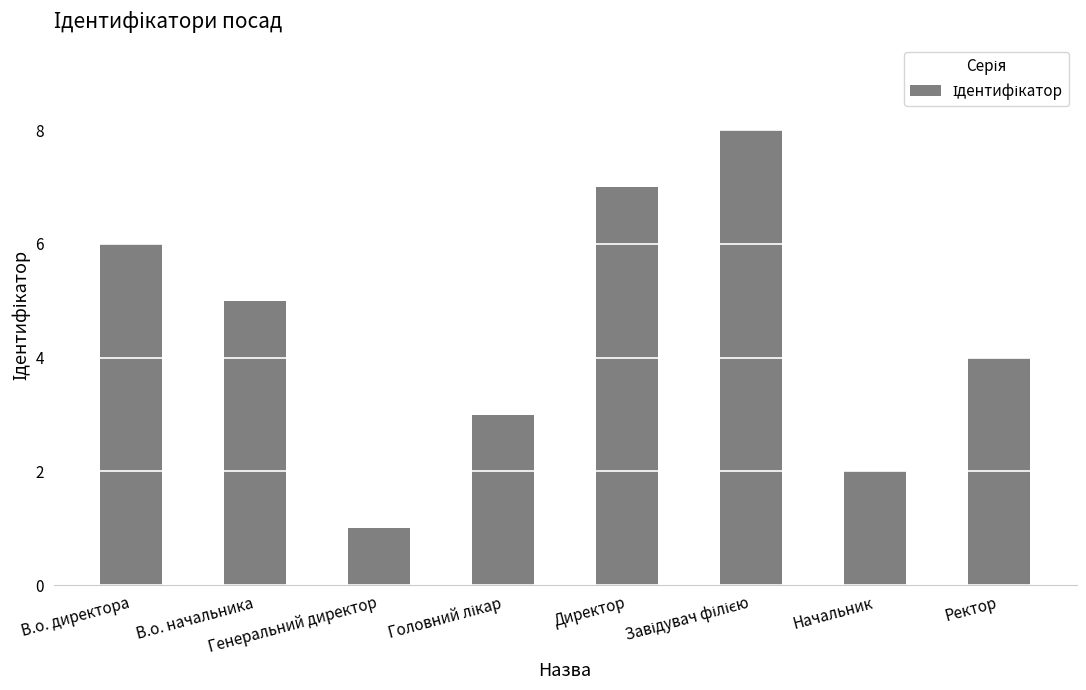

How many categories are shown in the chart?

8